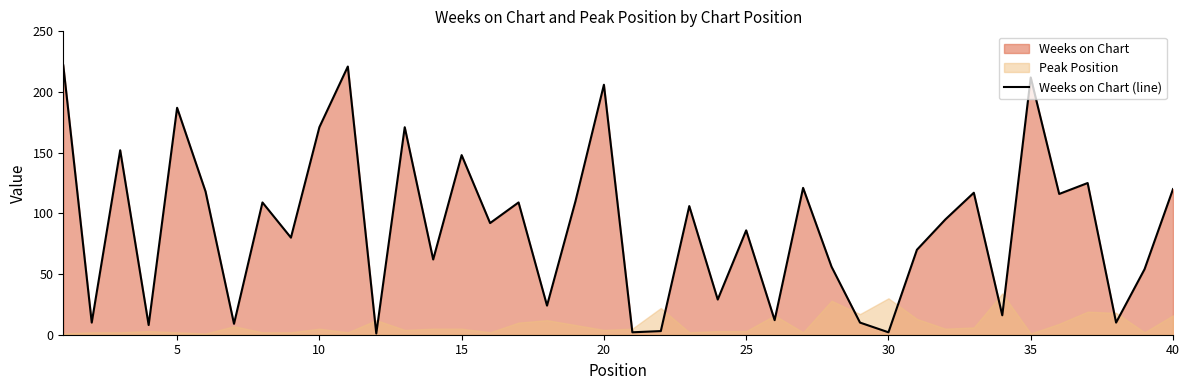

What is the minimum value shown in the chart?

1